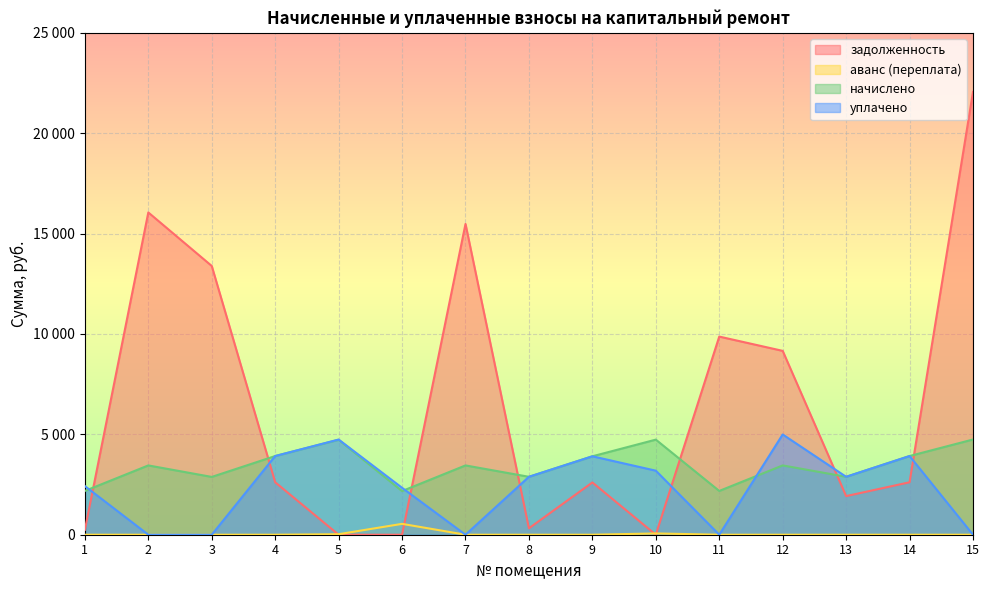

At which category does аванс (переплата) reach its first local peak?

6